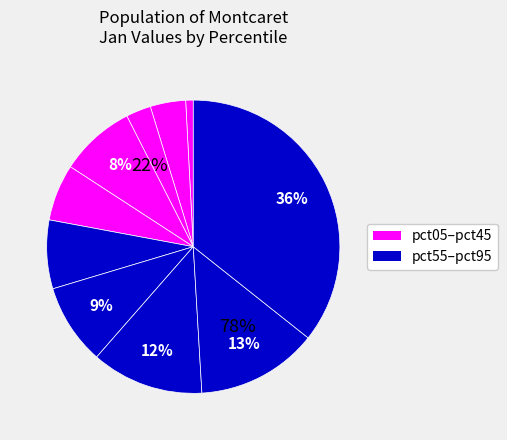

True or false: pct45 accounts for 6% of the total.

True